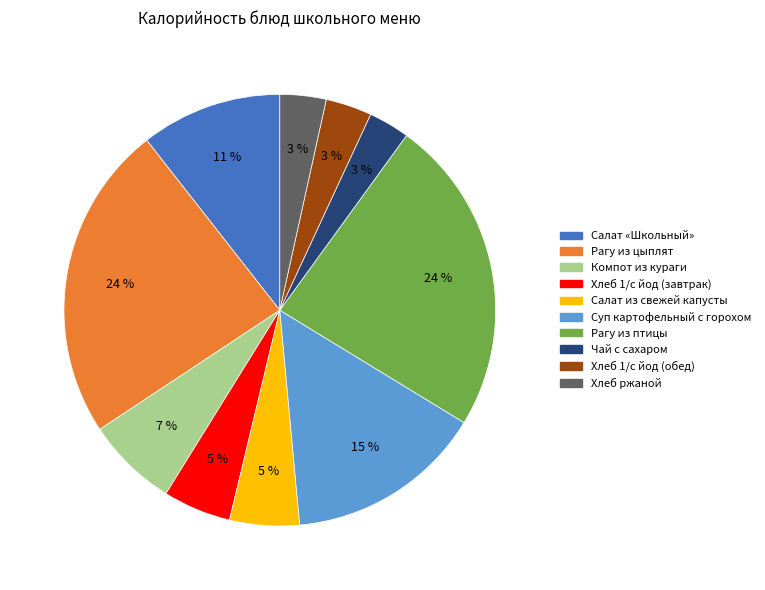

Is it true that Компот из кураги is 7% of the pie?

True